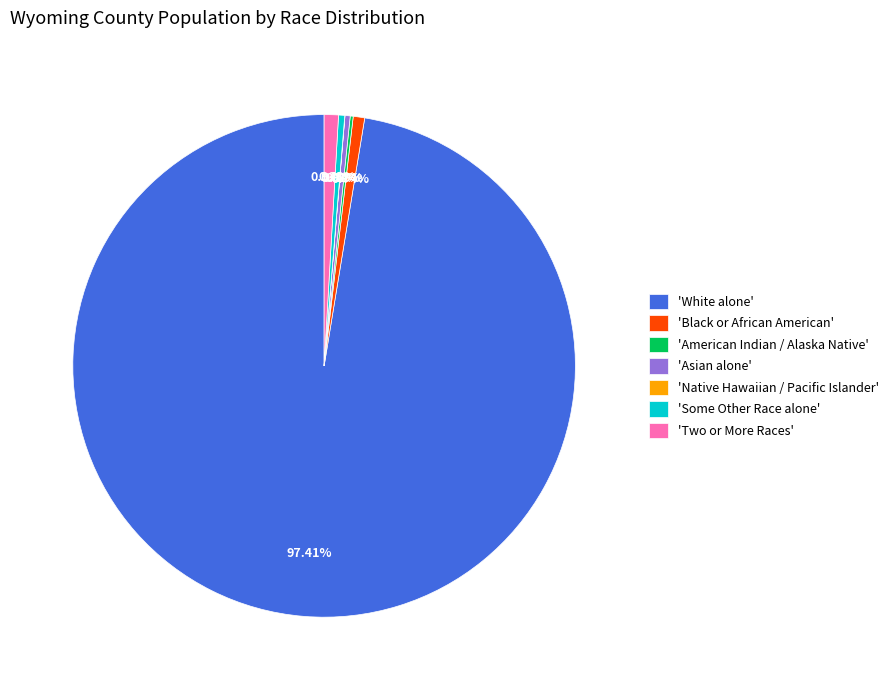

Does 'White alone' represent more than half of the total?

Yes